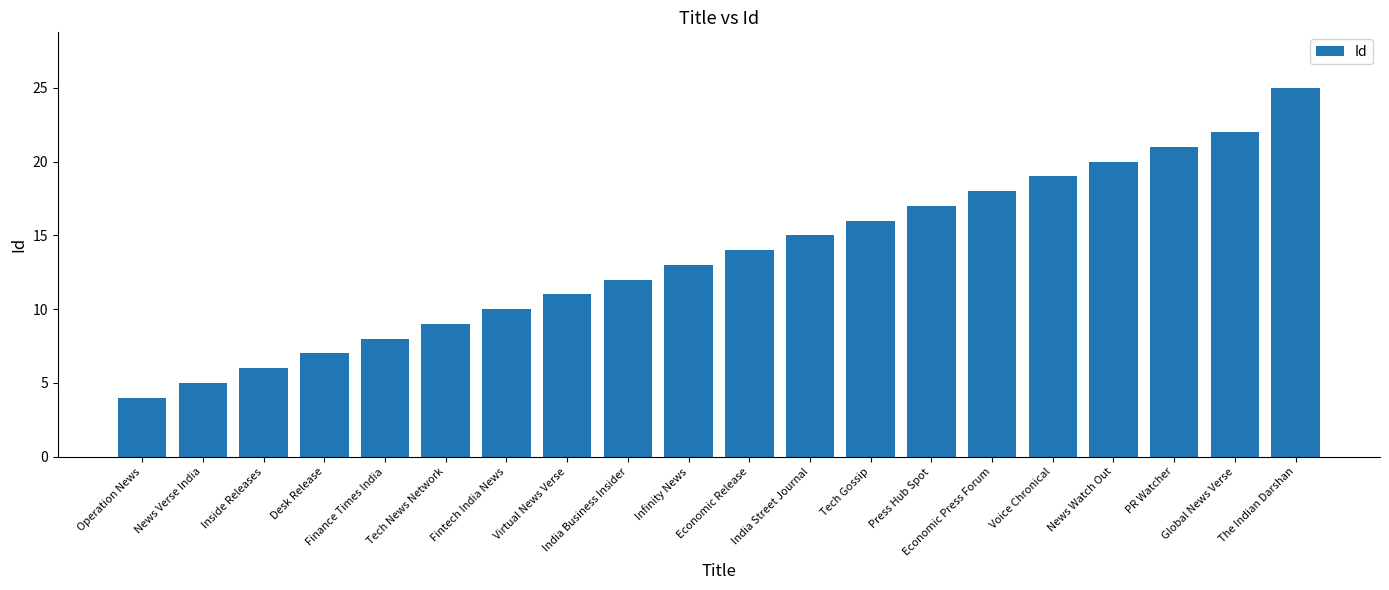

Reading right to left, transcribe all the data shown in this chart.

The Indian Darshan=25	Global News Verse=22	PR Watcher=21	News Watch Out=20	Voice Chronical=19	Economic Press Forum=18	Press Hub Spot=17	Tech Gossip=16	India Street Journal=15	Economic Release=14	Infinity News=13	India Business Insider=12	Virtual News Verse=11	Fintech India News=10	Tech News Network=9	Finance Times India=8	Desk Release=7	Inside Releases=6	News Verse India=5	Operation News=4